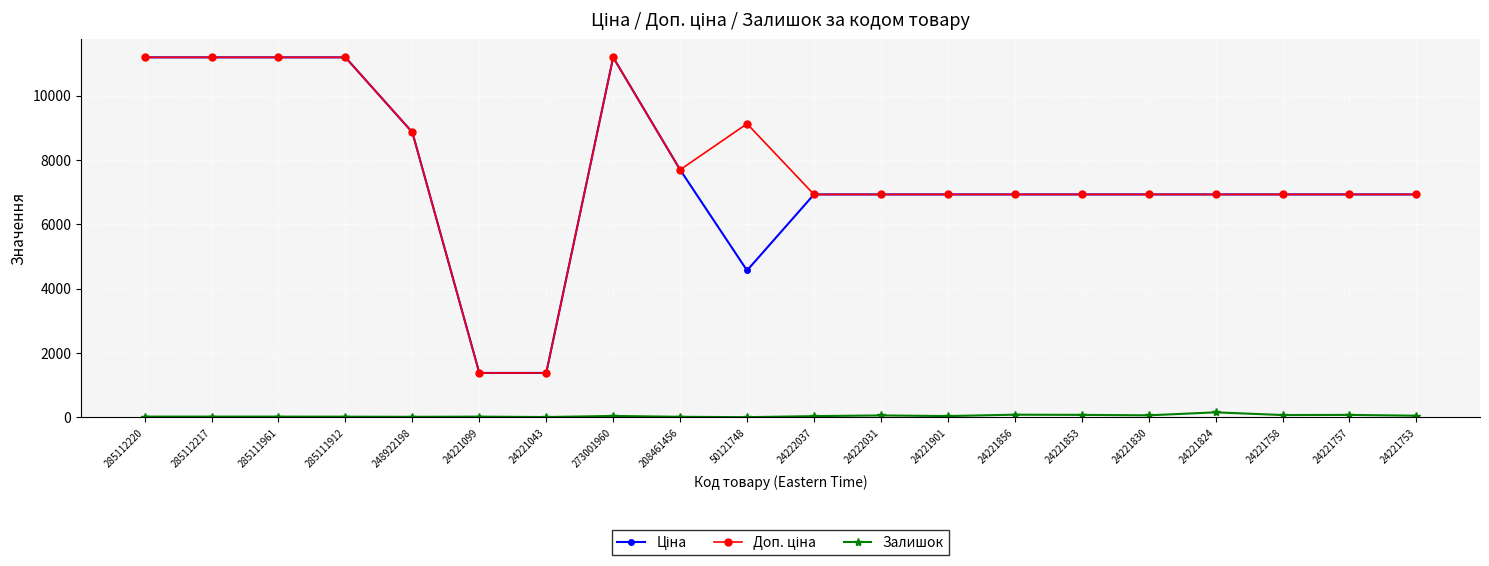

True or false: Залишок has a value of 17.0 at 285111961.

True